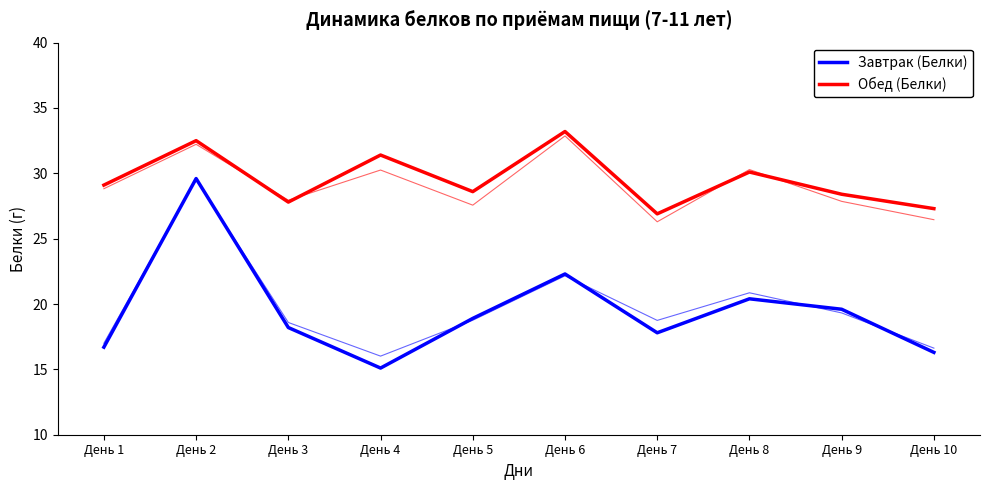

Between День 7 and День 3, which is larger?

День 3